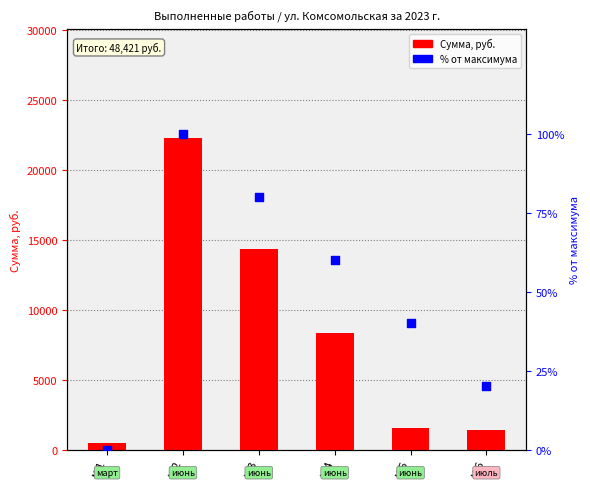

What are all the series names shown in the legend?

Сумма, руб., % от максимума